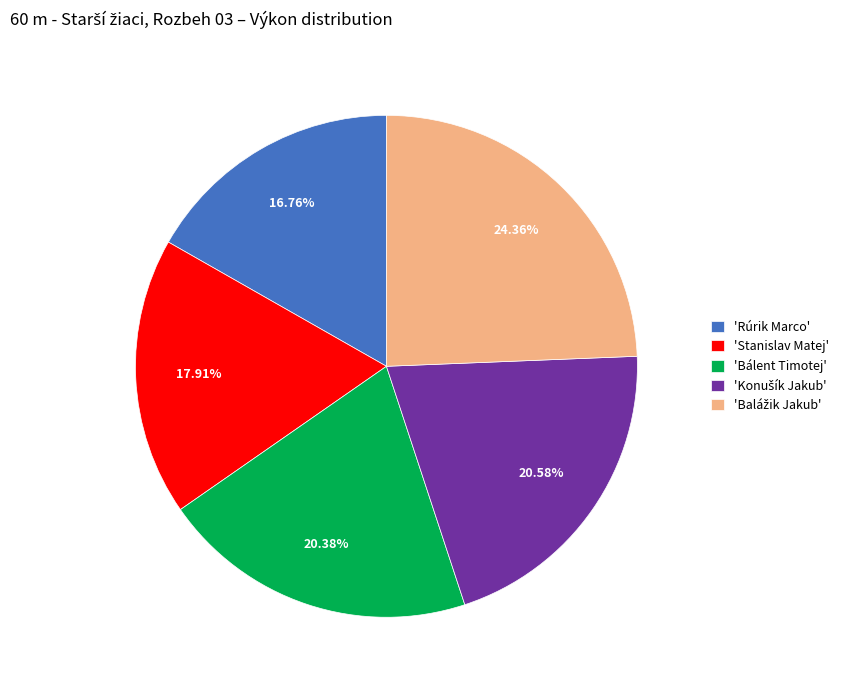

Is there a majority slice in this chart?

No